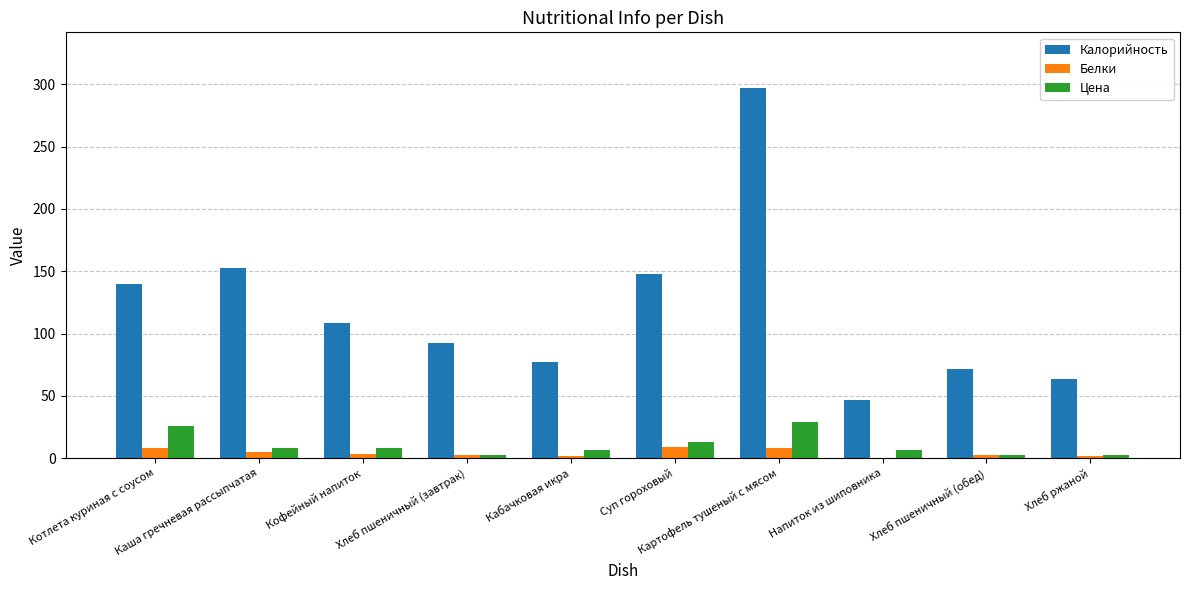

What is the total value across all series at Хлеб пшеничный (завтрак)?

98.4